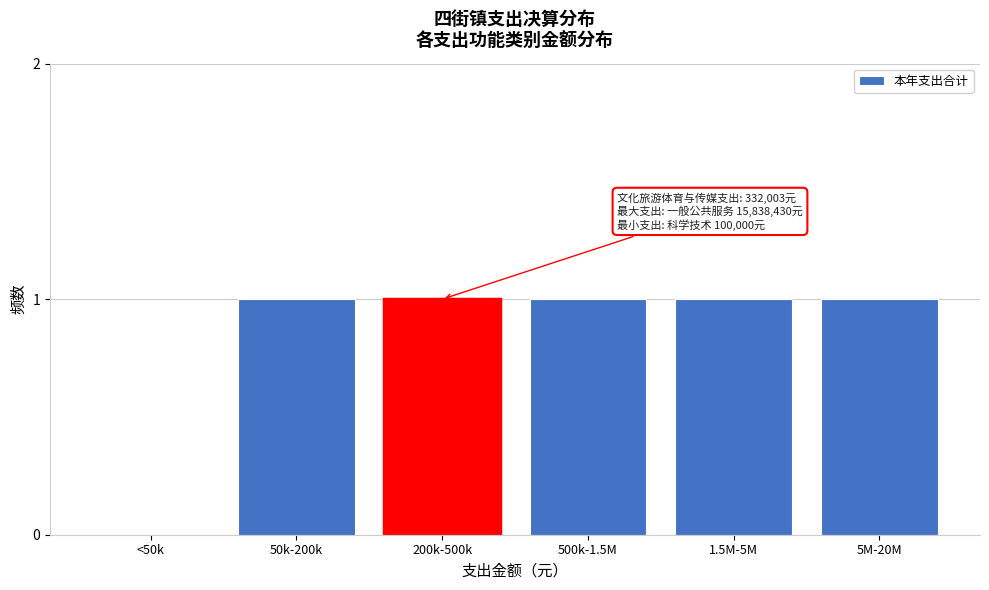

Reading right to left, what are all the values shown in this chart?

5M-20M=1	1.5M-5M=1	500k-1.5M=1	200k-500k=1	50k-200k=1	<50k=0